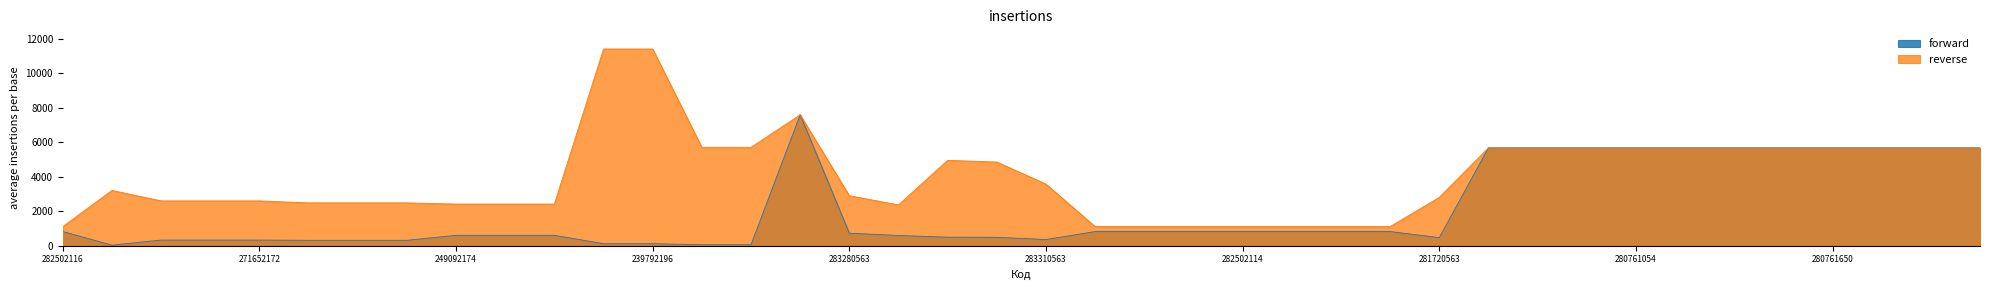

True or false: reverse has more than 0 interior local peaks.

True